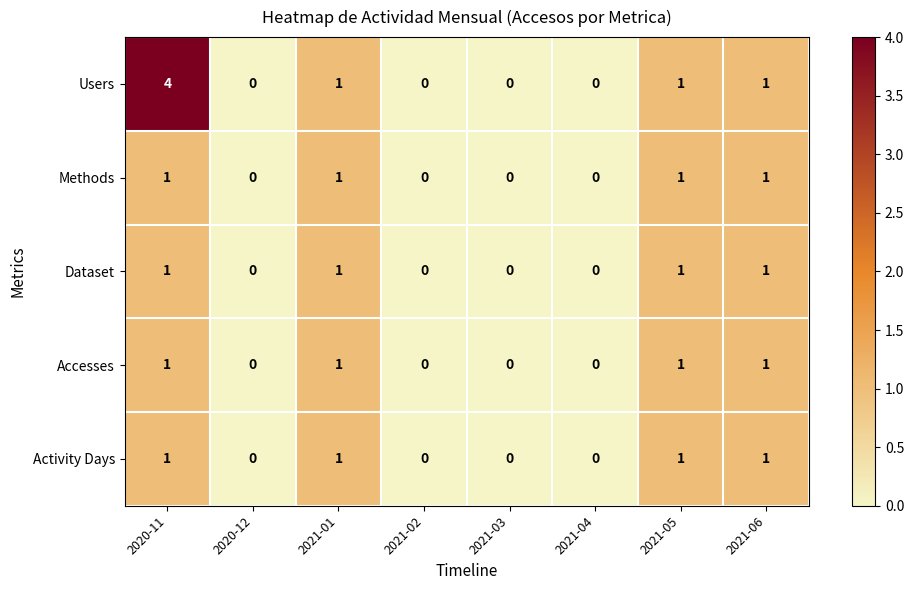

What is the sum of all Dataset values?

4